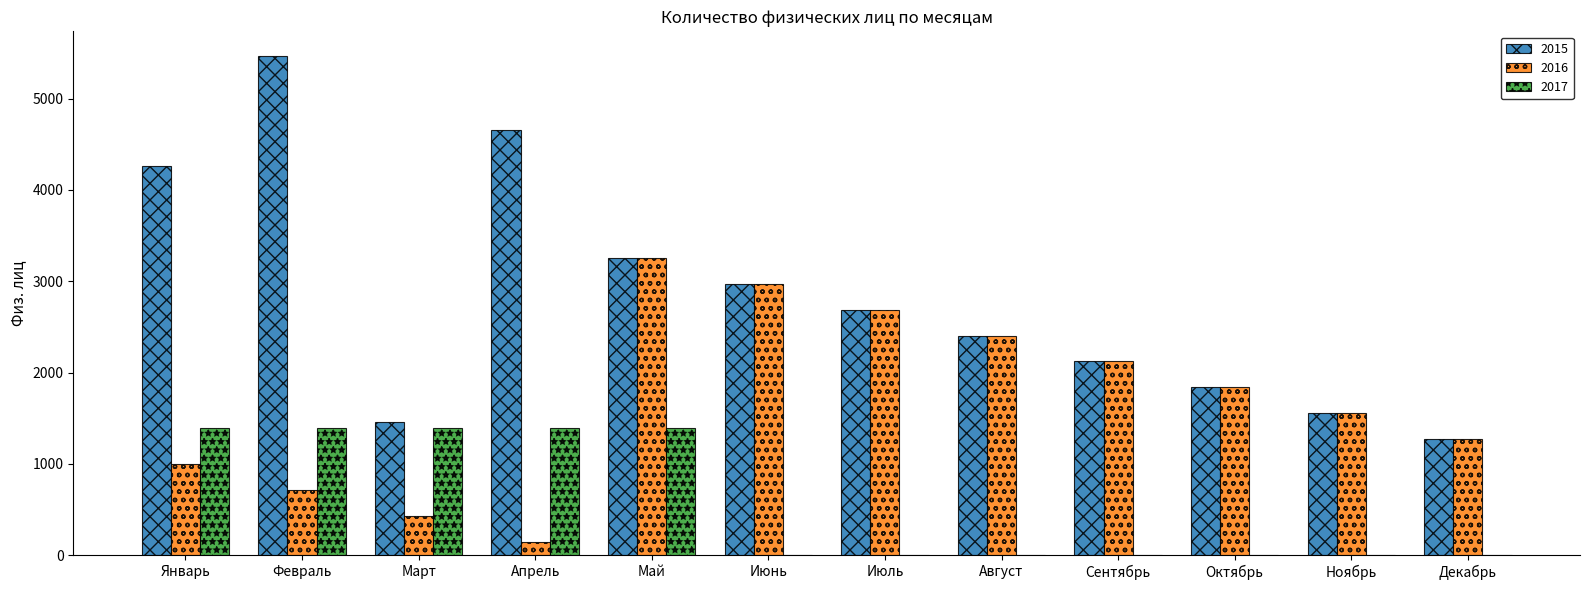

What are all the series names shown in the legend?

2015, 2016, 2017